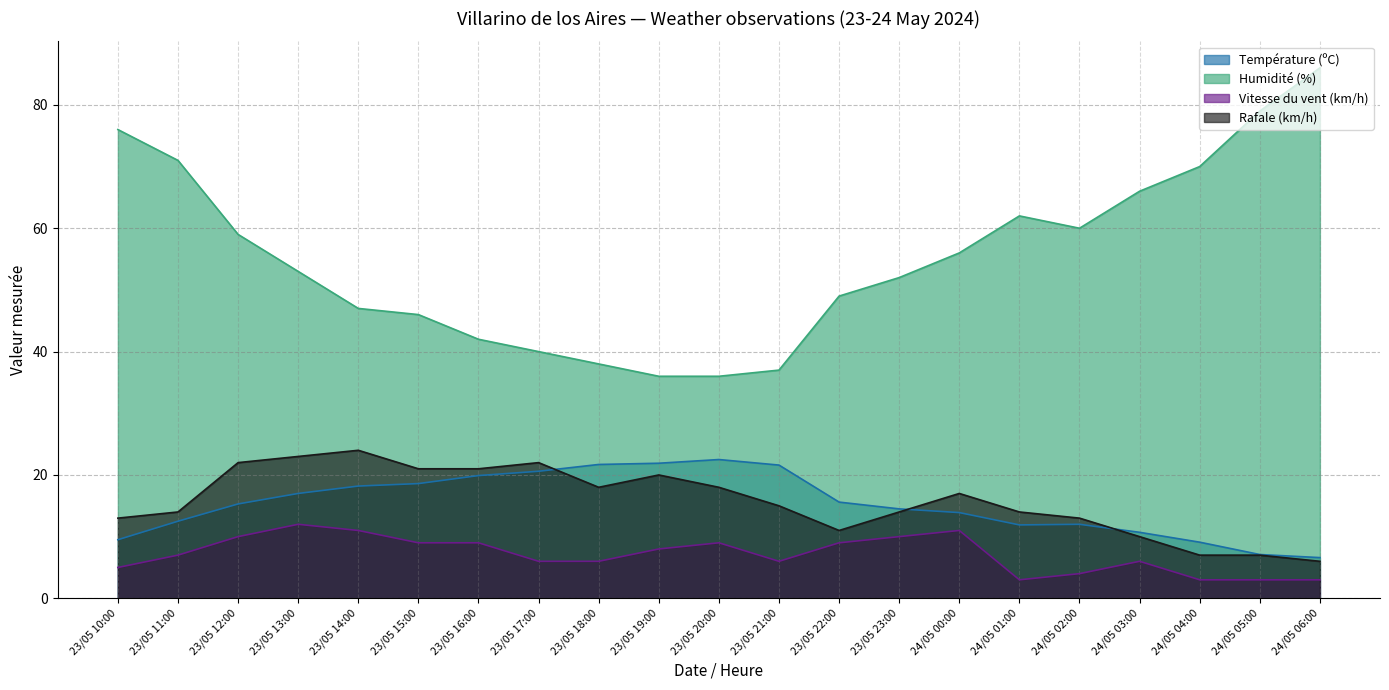

What is the maximum value shown in the chart?

86.0